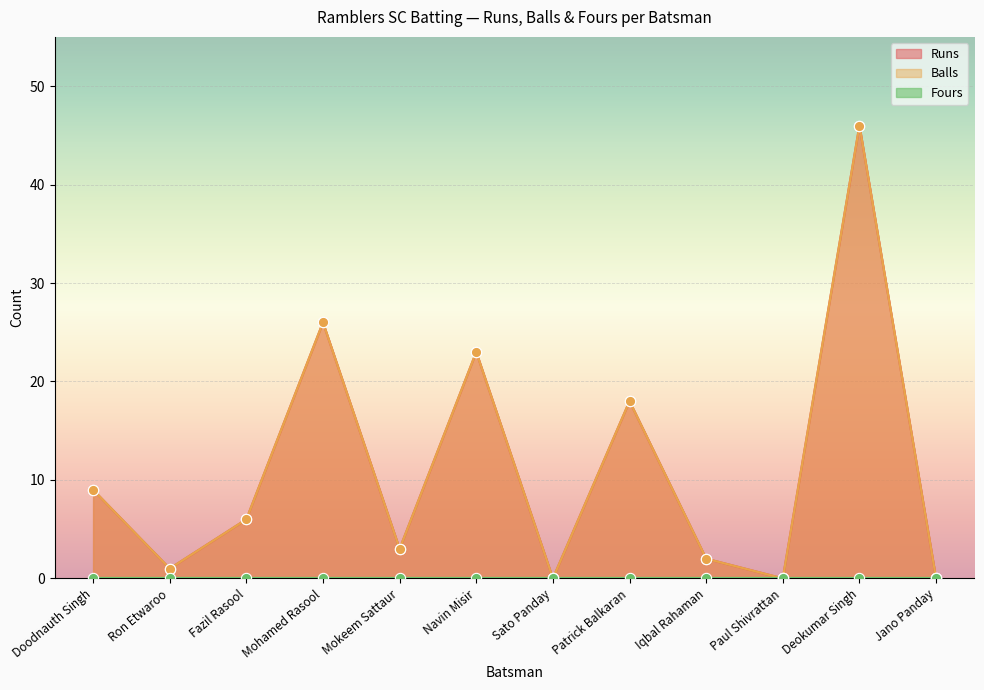

At which category is the sum across all series the highest?

Deokumar Singh